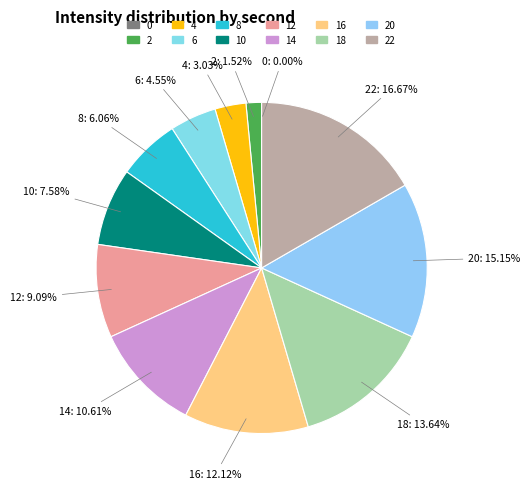

Is there any slice that represents more than half of the pie?

No